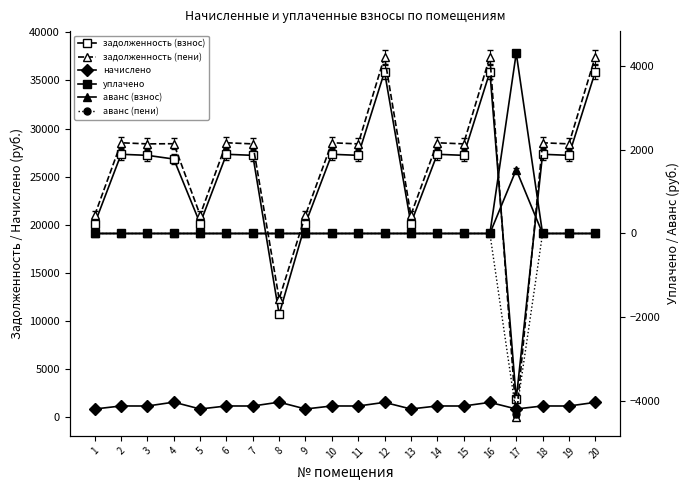

What is the sum of the начислено values at 5 and 15?

2071.2